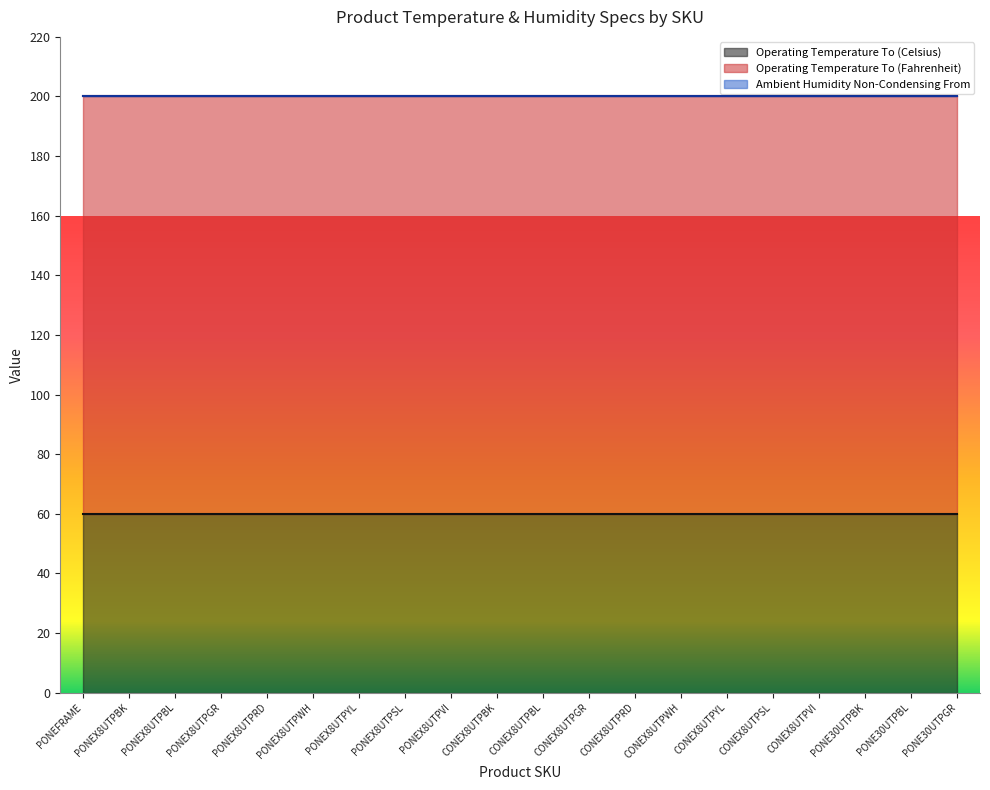

Reading left to right, transcribe all the data shown in this chart.

Operating Temperature To (Celsius): 60.0	60.0	60.0	60.0	60.0	60.0	60.0	60.0	60.0	60.0	60.0	60.0	60.0	60.0	60.0	60.0	60.0	60.0	60.0	60.0
Operating Temperature To (Fahrenheit): 140.0	140.0	140.0	140.0	140.0	140.0	140.0	140.0	140.0	140.0	140.0	140.0	140.0	140.0	140.0	140.0	140.0	140.0	140.0	140.0
Ambient Humidity Non-Condensing From: 0.1	0.1	0.1	0.1	0.1	0.1	0.1	0.1	0.1	0.1	0.1	0.1	0.1	0.1	0.1	0.1	0.1	0.1	0.1	0.1